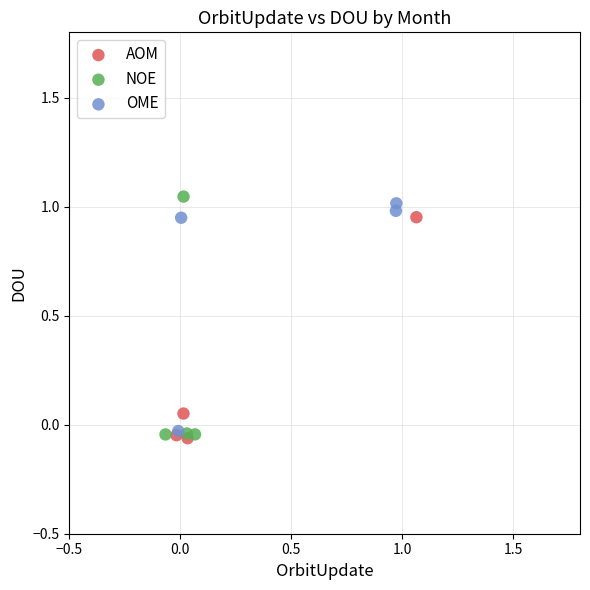

What are all the series names shown in the legend?

AOM, NOE, OME